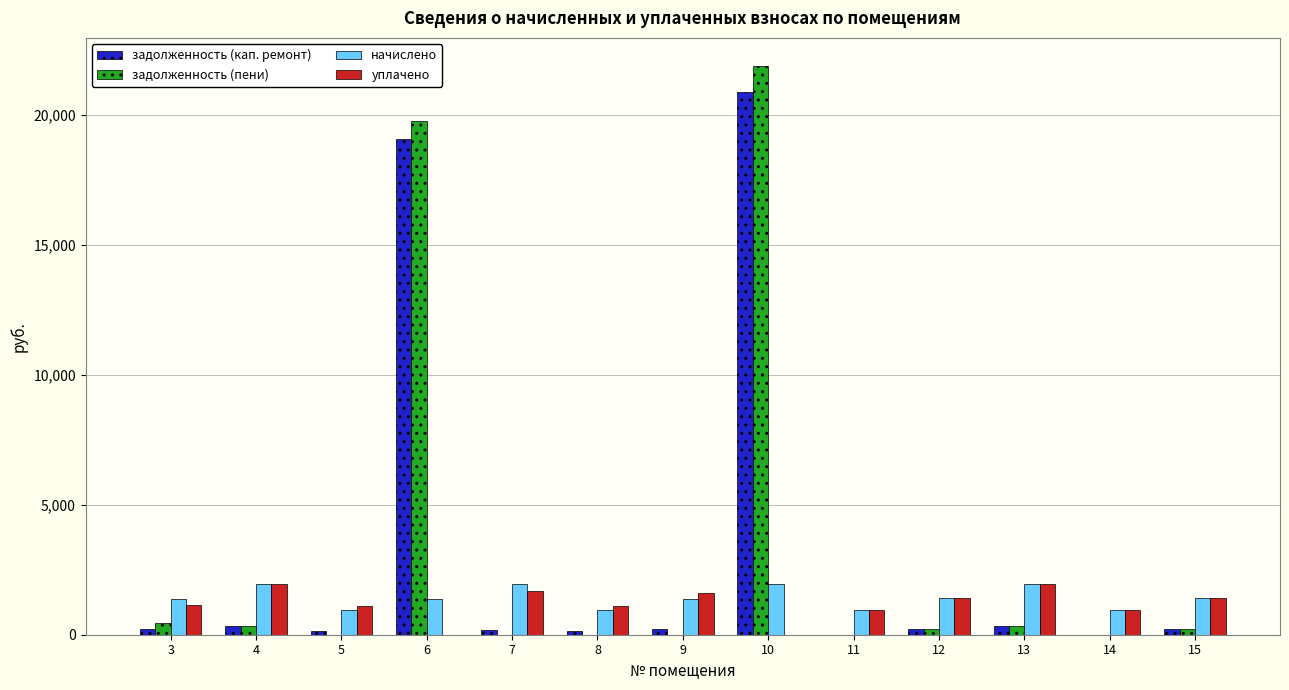

What is the sum of all начислено values?

18577.6